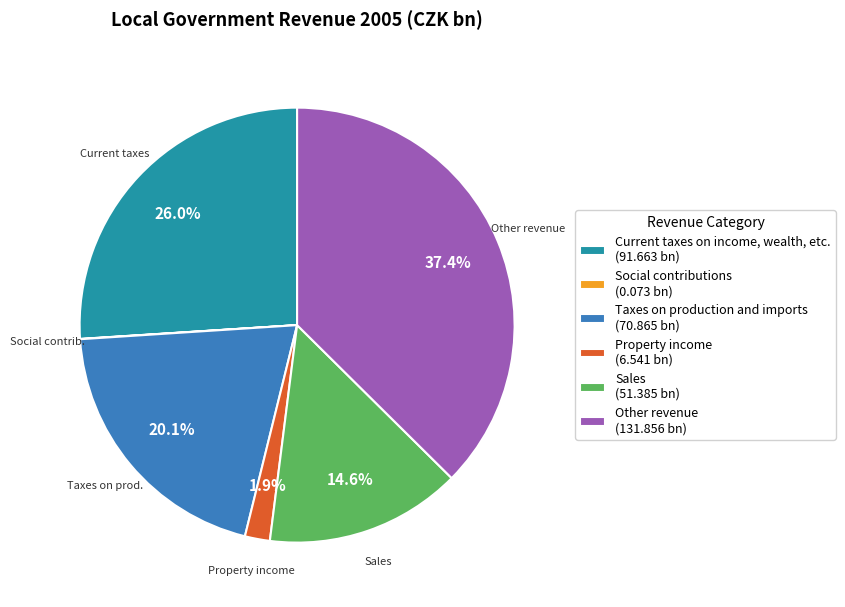

Does any single category account for the majority?

No